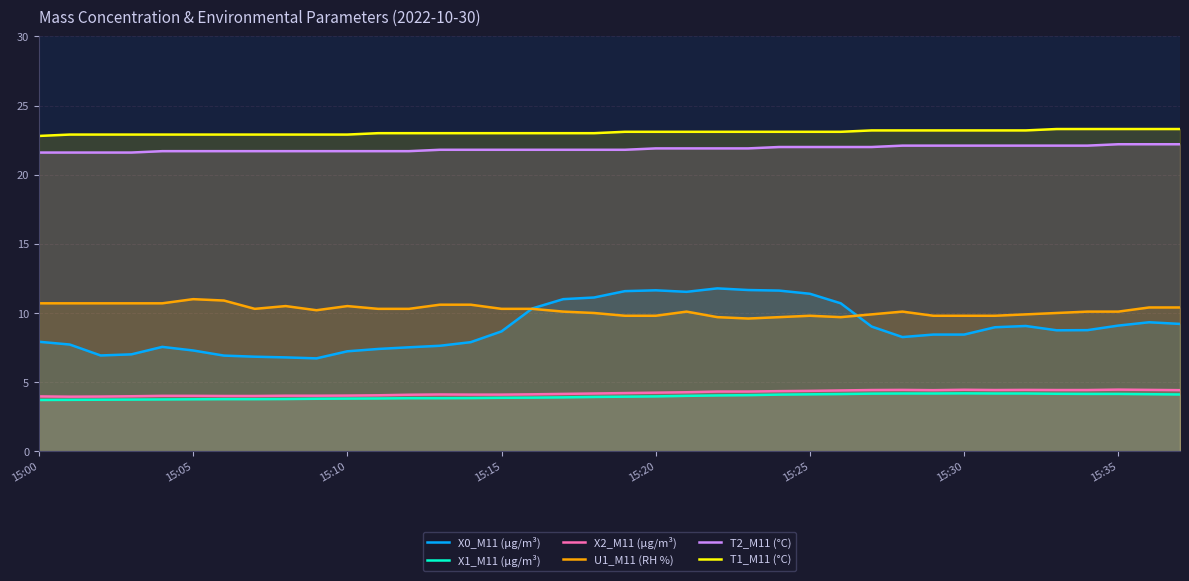

Between 28 and 9, which is larger?

28